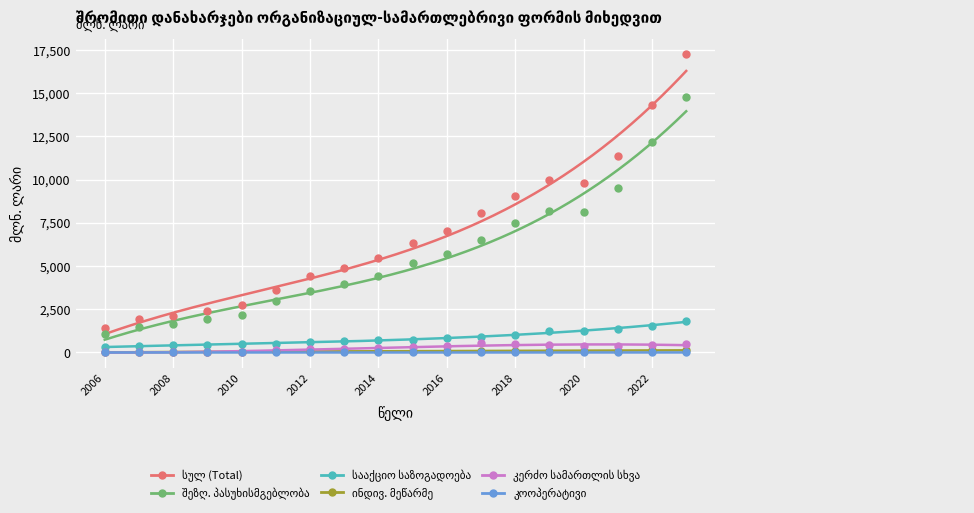

What are all the series names shown in the legend?

სულ (Total), შეზღ. პასუხისმგებლობა, სააქციო საზოგადოება, ინდივ. მეწარმე, კერძო სამართლის სხვა, კოოპერატივი